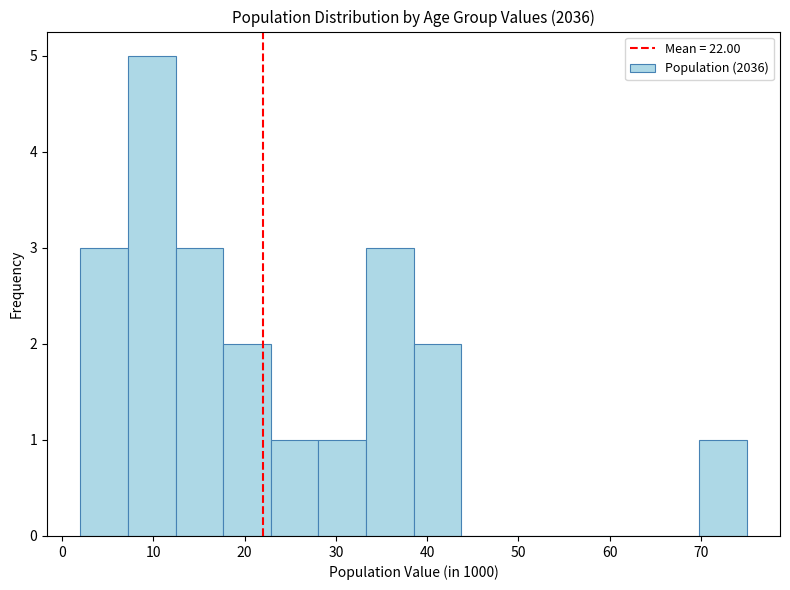

What is the height of the bar covering 18 to 23 on the x-axis? Neither the bar edges nor the heights are printed on the chart, so give them approximately, as read against the axes.

2